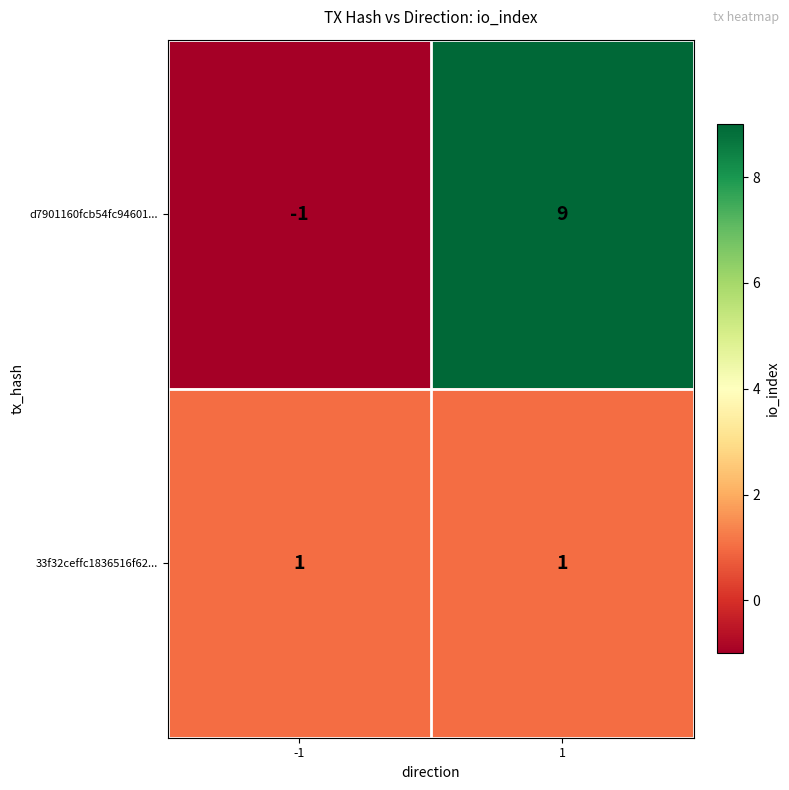

Which series has the largest total across all categories?

d7901160fcb54fc94601...